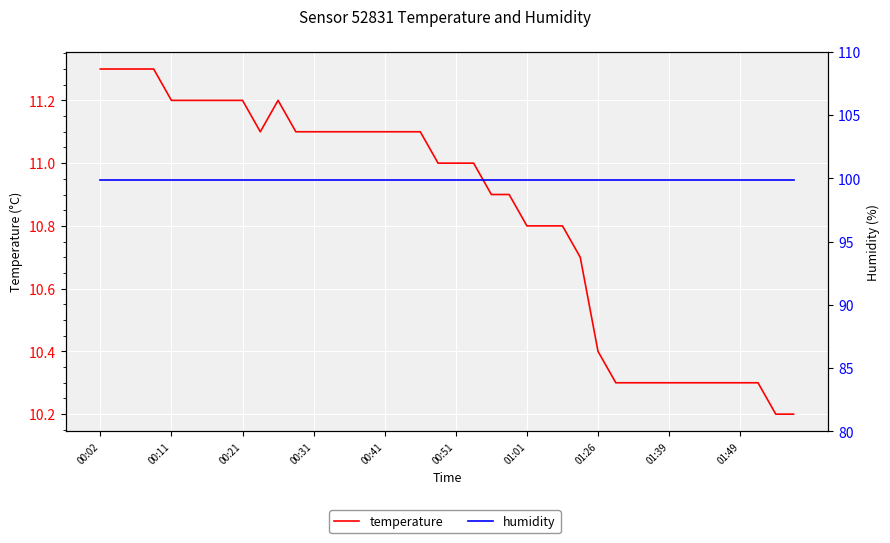

Is the value of temperature at 35 greater than the value of humidity at 37?

No